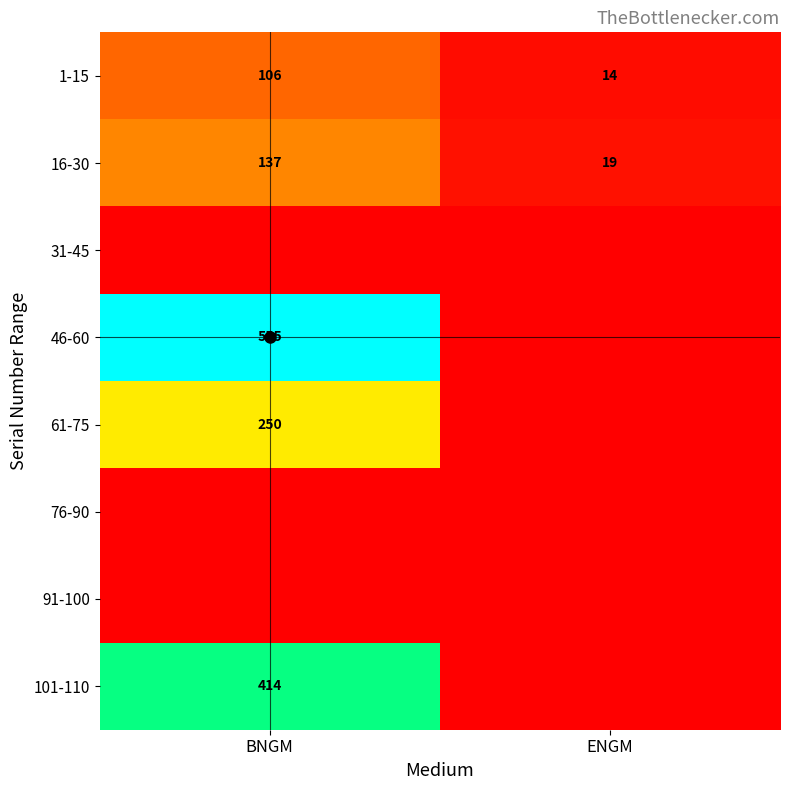

At how many categories does at least one series exceed 0?

2